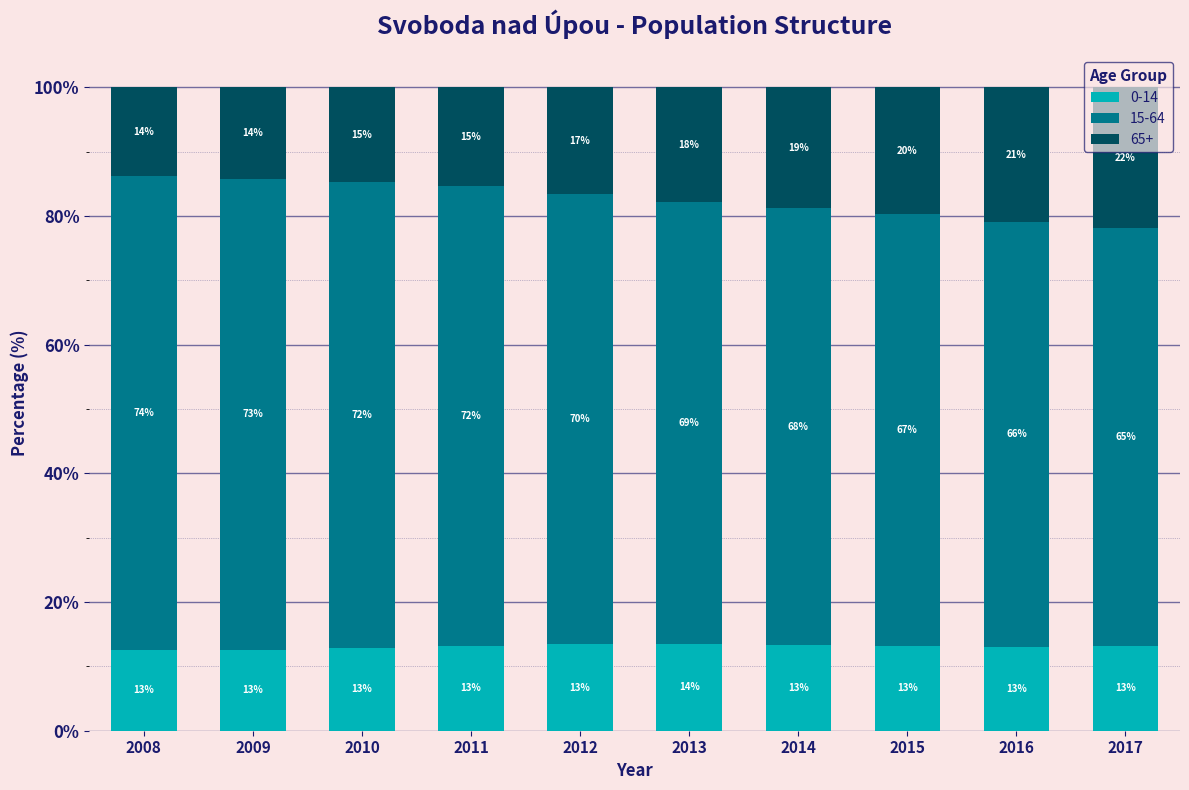

What is the lowest value of the 0-14 series?

12.5